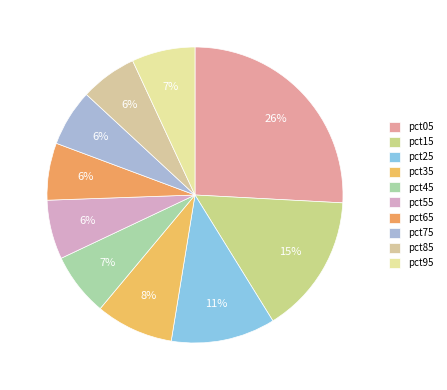

How many slices are in this pie chart?

10